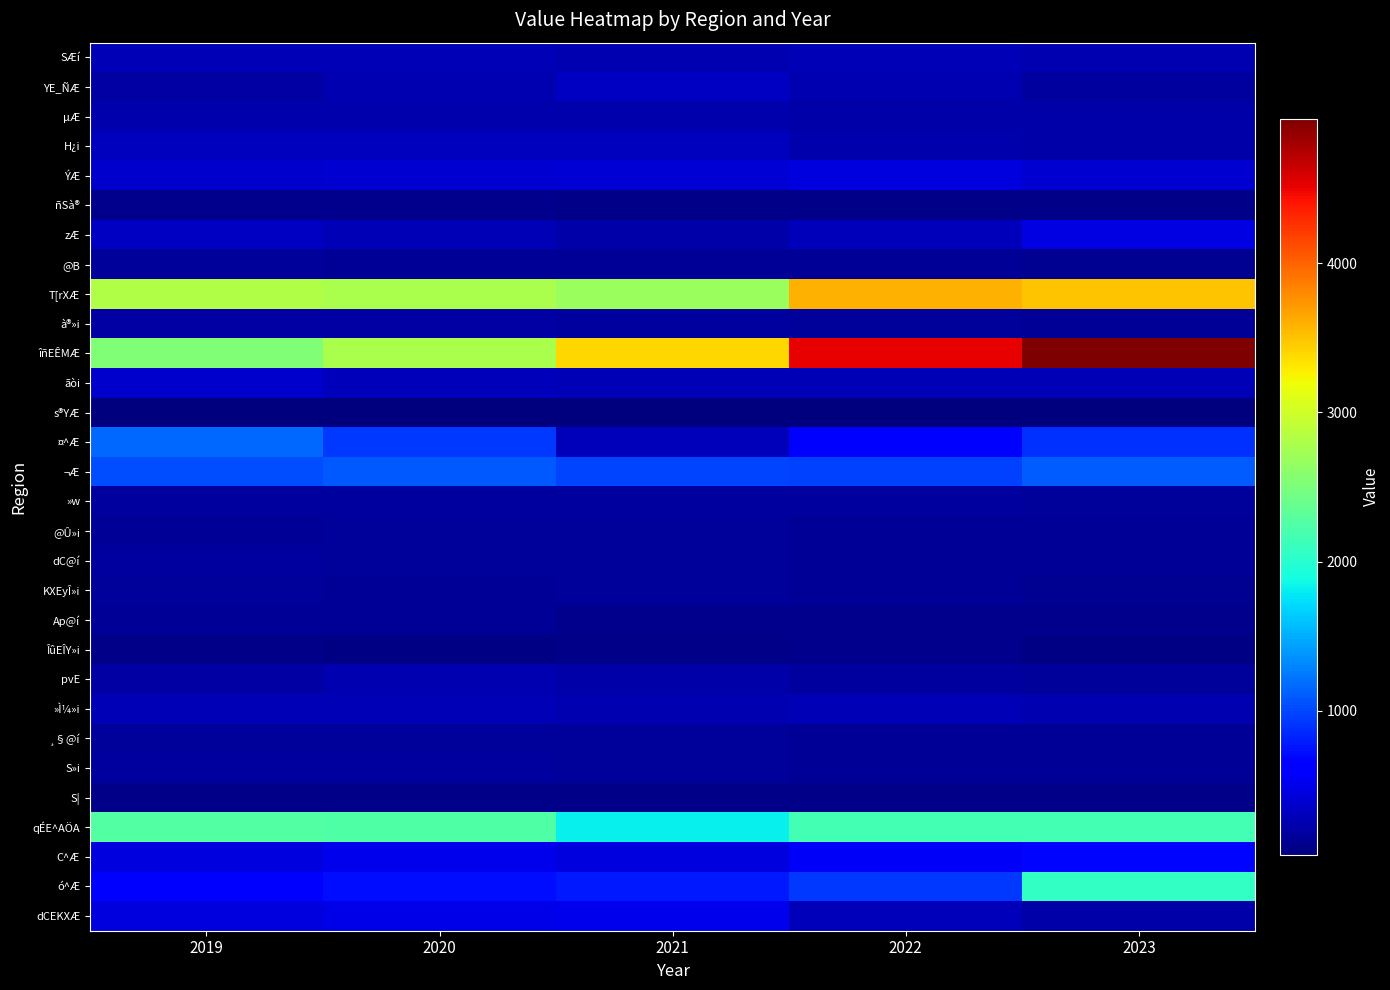

At which category does the chart reach its peak across all series?

2023